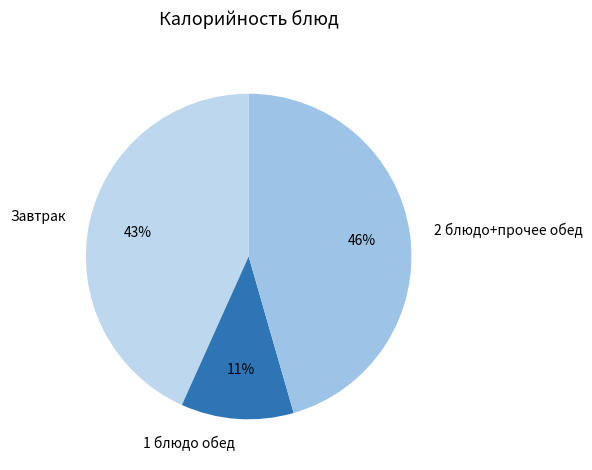

Which has a higher value, 2 блюдо+прочее обед or 1 блюдо обед?

2 блюдо+прочее обед